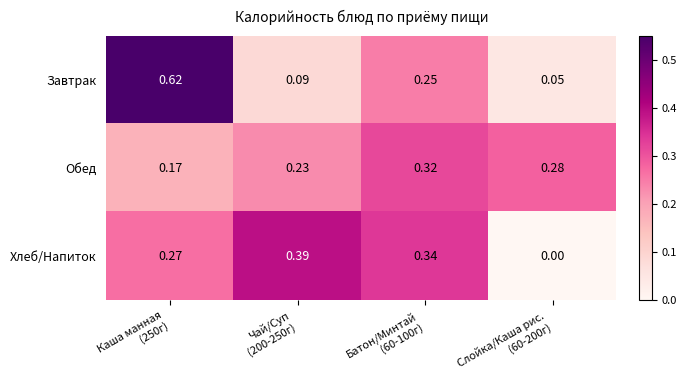

Which series has the widest spread of values?

Завтрак